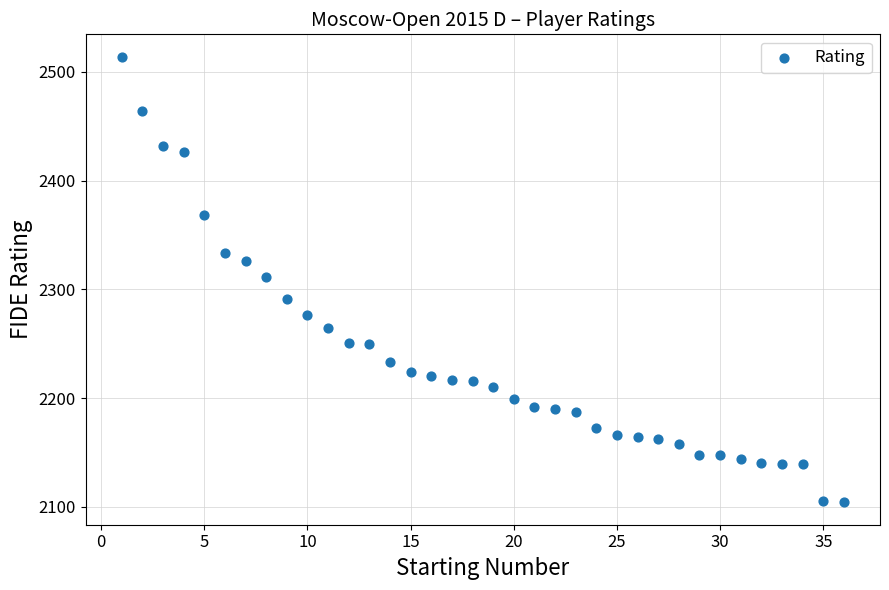

What is the range of X values (max minus min)?

35